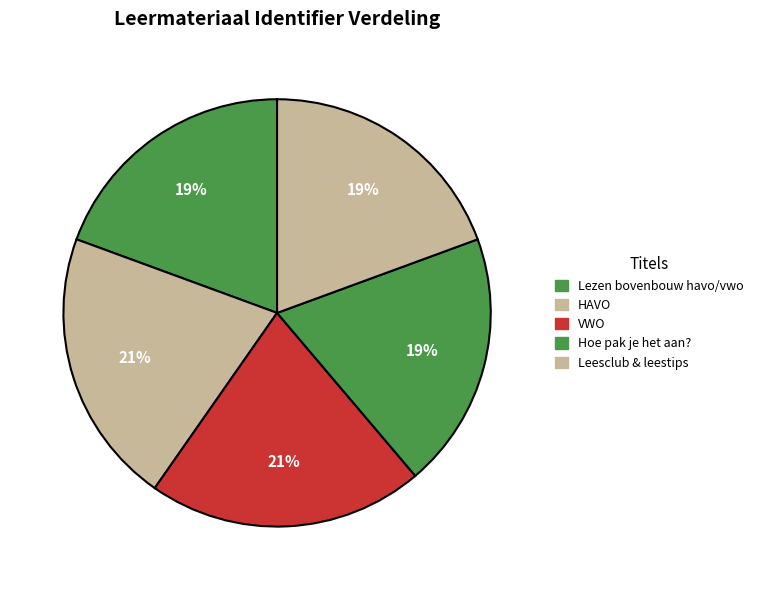

What portion of the pie excludes VWO?

79.1%